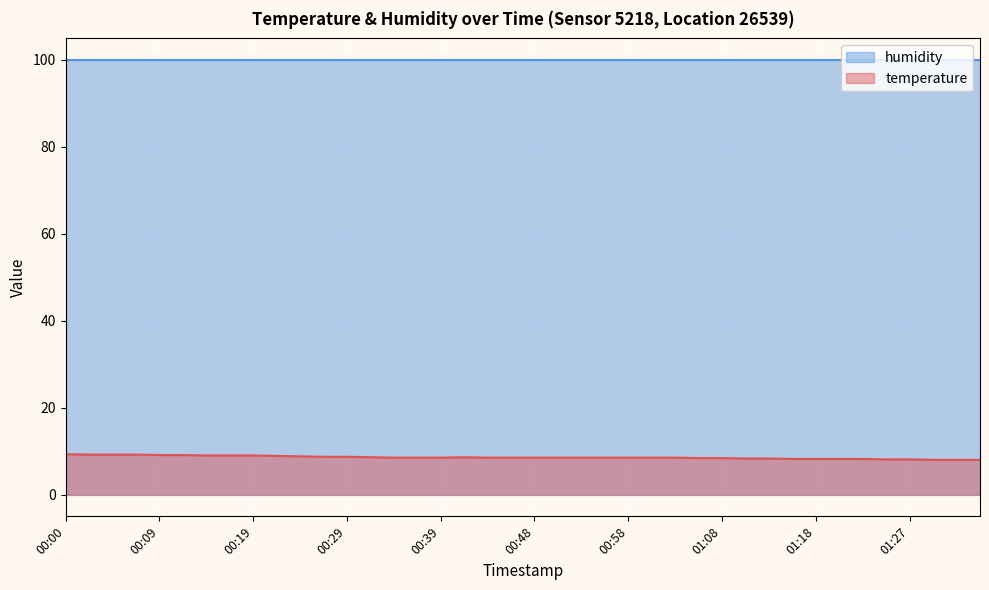

The chart shows a value of 15.2 at 00:36. True or false?

False